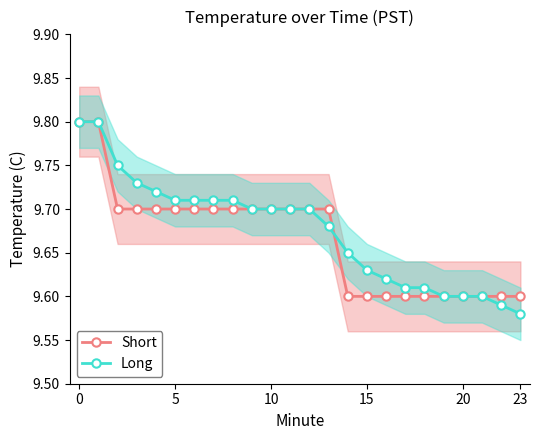

At which label does Long reach its minimum?

23